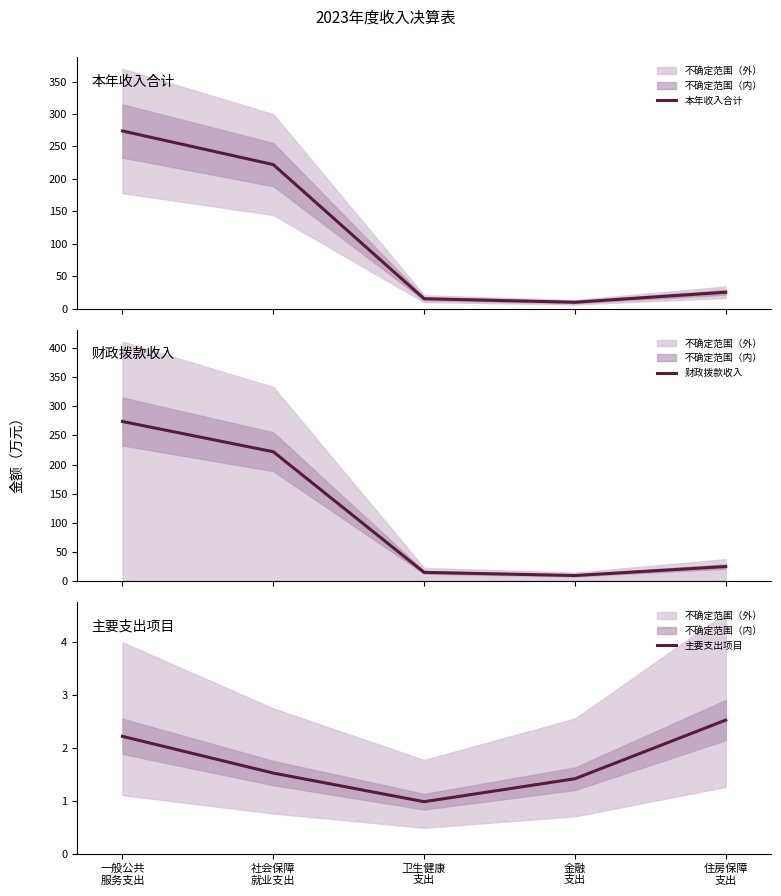

Reading left to right, extract all data points from this chart.

本年收入合计: 273.9	222.1	15.3	9.9	25.3
财政拨款收入: 273.9	222.1	15.3	9.9	25.3
主要支出项目: 2.2	1.5	1.0	1.4	2.5